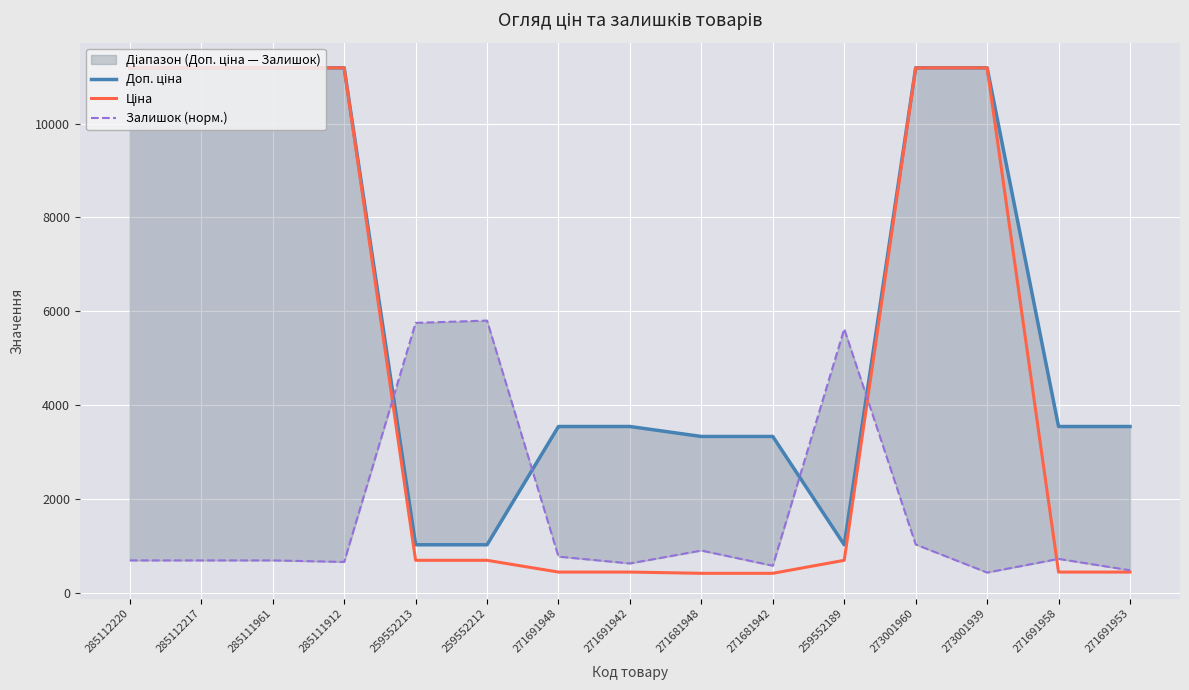

Reading left to right, extract all data points from this chart.

Доп. ціна: 285112220=11188.2	285112217=11188.2	285111961=11188.2	285111912=11188.2	259552213=1024.6	259552212=1024.6	271691948=3545.0	271691942=3545.0	271681948=3332.5	271681942=3332.5	259552189=1024.6	273001960=11188.2	273001939=11188.2	271691958=3545.0	271691953=3545.0
Ціна: 285112220=11188.2	285112217=11188.2	285111961=11188.2	285111912=11188.2	259552213=693.7	259552212=693.7	271691948=443.1	271691942=443.1	271681948=416.6	271681942=416.6	259552189=693.7	273001960=11188.2	273001939=11188.2	271691958=443.1	271691953=443.1
Залишок (норм.): 285112220=691.5	285112217=691.5	285111961=691.5	285111912=659.2	259552213=5753.8	259552212=5802.4	271691948=772.4	271691942=626.8	271681948=901.8	271681942=578.3	259552189=5624.5	273001960=1031.2	273001939=432.7	271691958=723.9	271691953=481.3